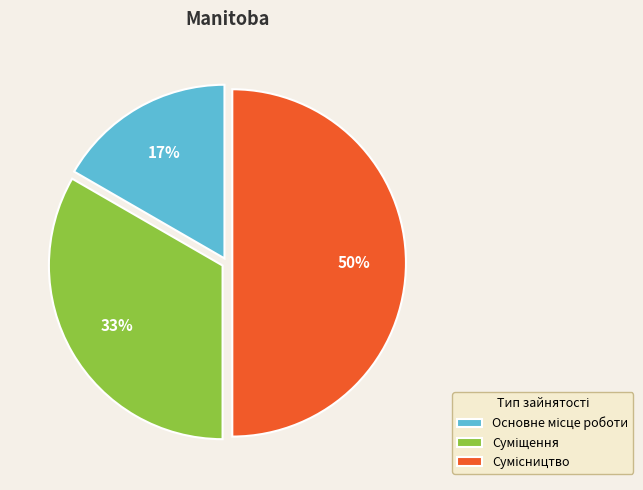

To the nearest percent, what is the average slice percentage?

33%